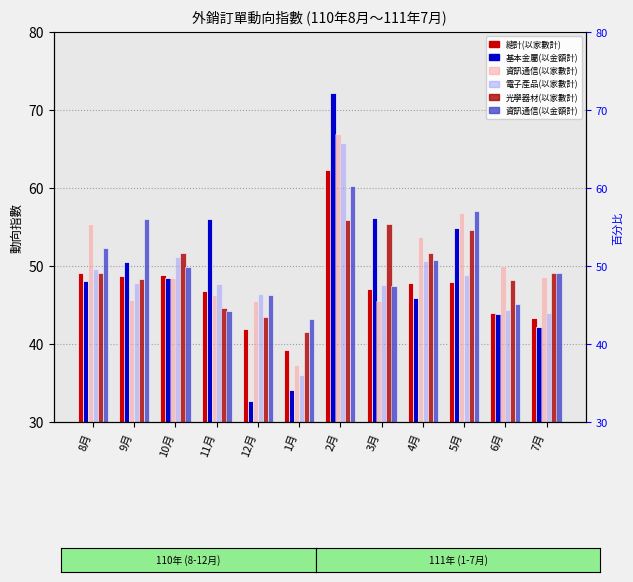

What is the label of the 8th bar from the right?

12月